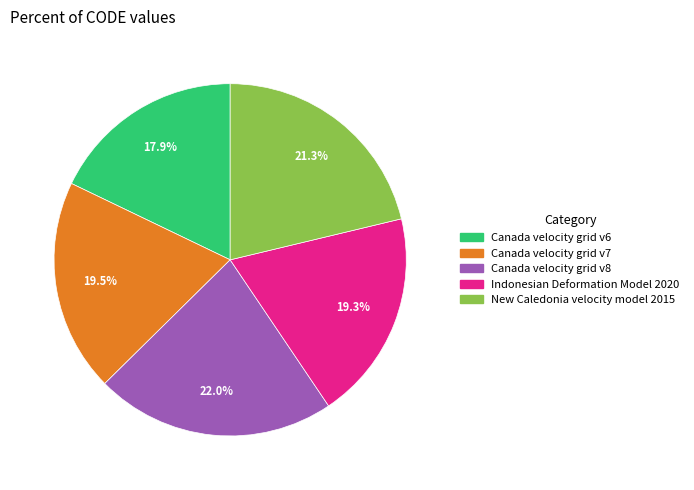

Which slice is the smallest?

Canada velocity grid v6